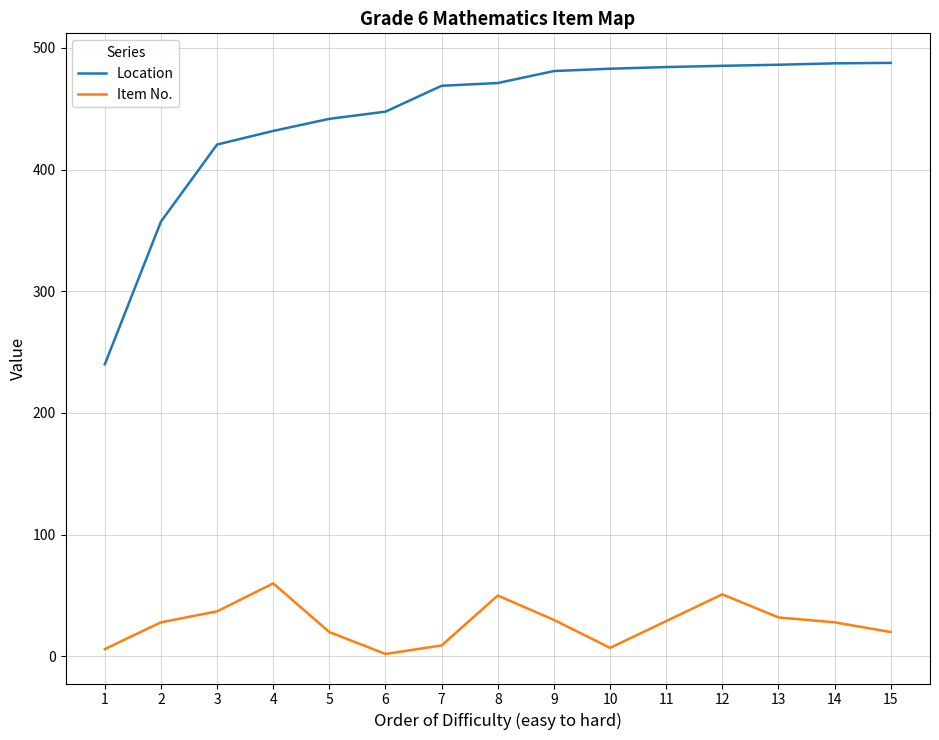

Is it true that Item No. equals 9.0 at 7?

True